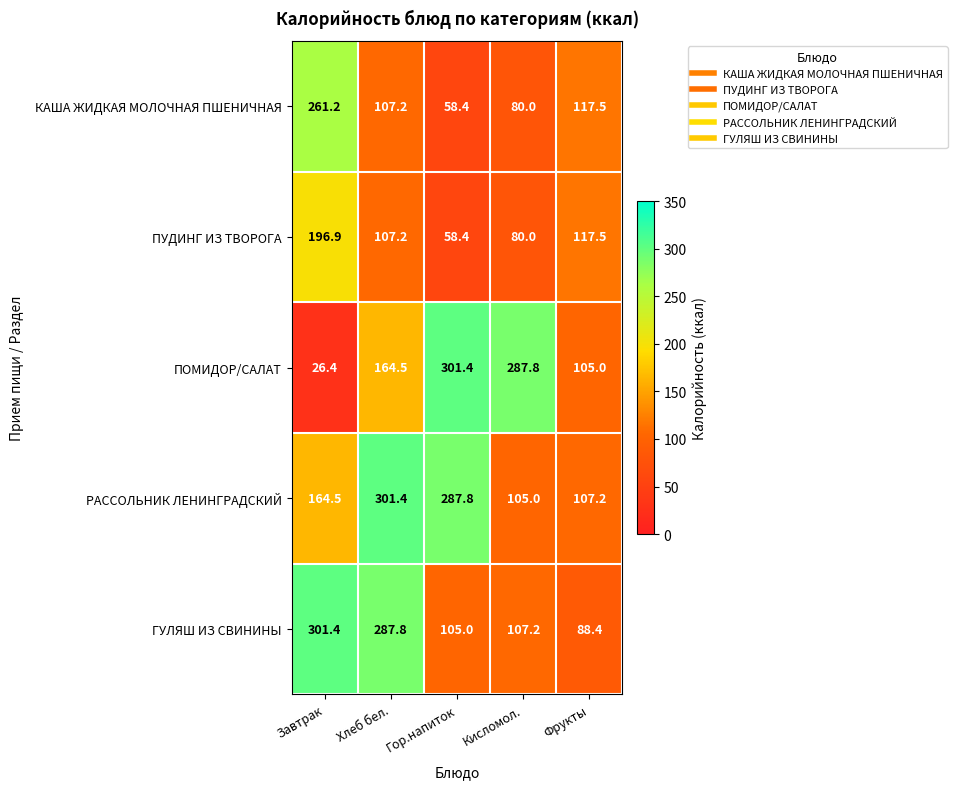

What is the difference between the ПОМИДОР/САЛАТ values at Завтрак and Хлеб бел.?

138.1